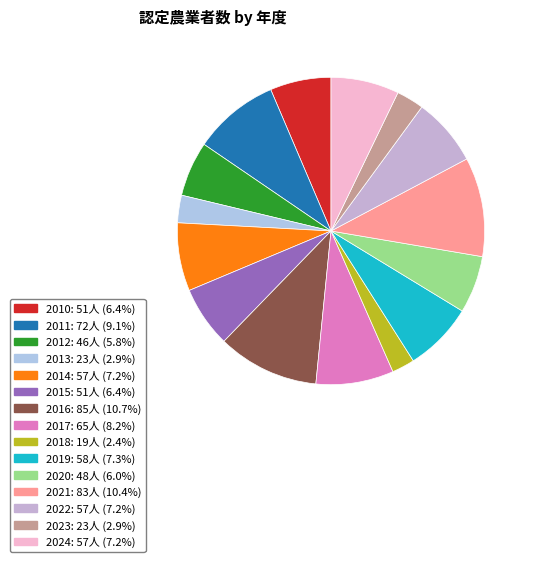

Does any single category account for the majority?

No